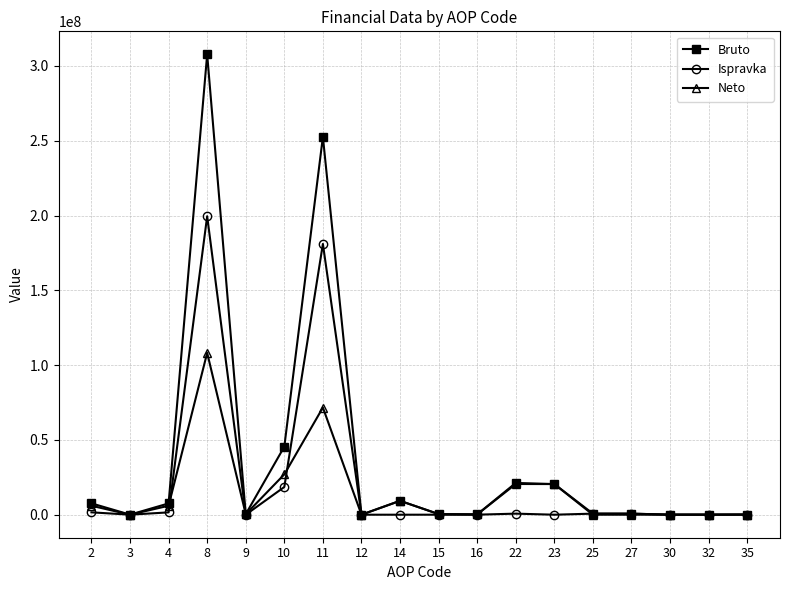

At which category is the sum across all series the highest?

8